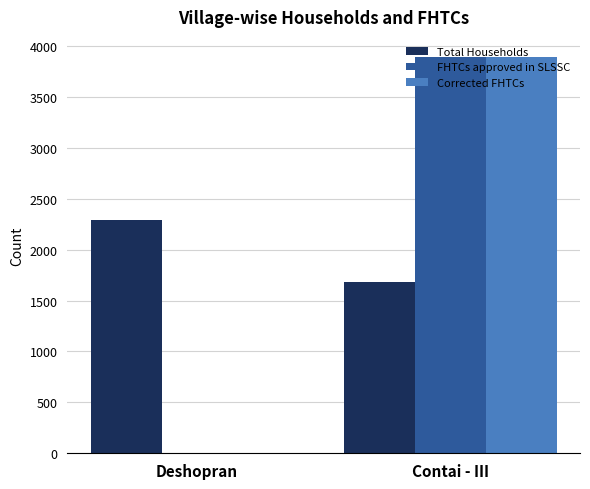

Where is FHTCs approved in SLSSC nearest to the value 1947?

Deshopran